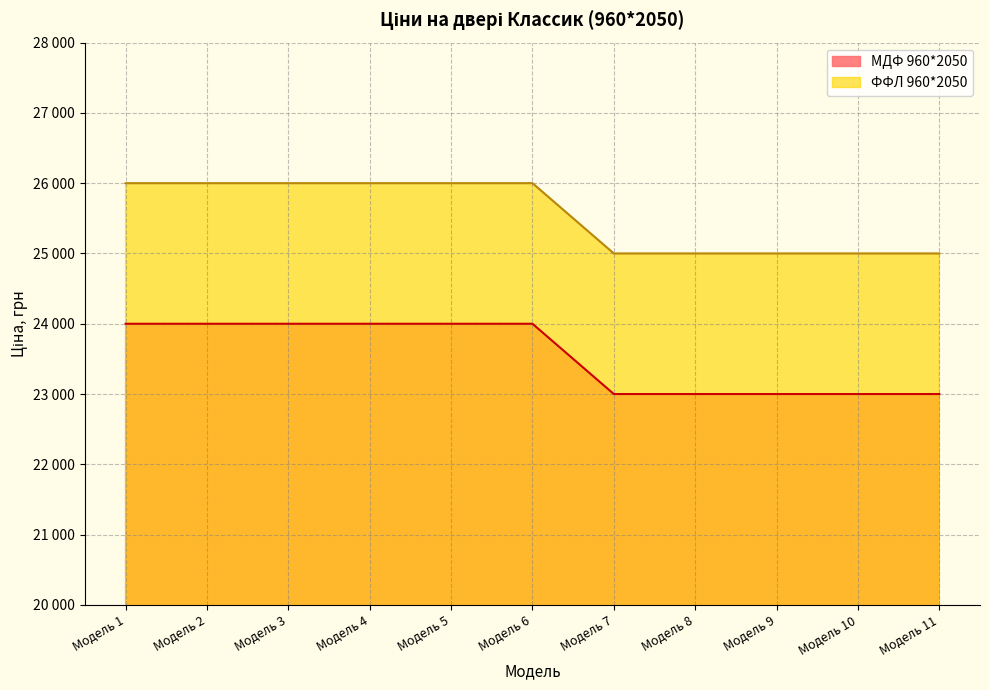

The ФФЛ 960*2050 series shows 40225 at Модель 8. True or false?

False